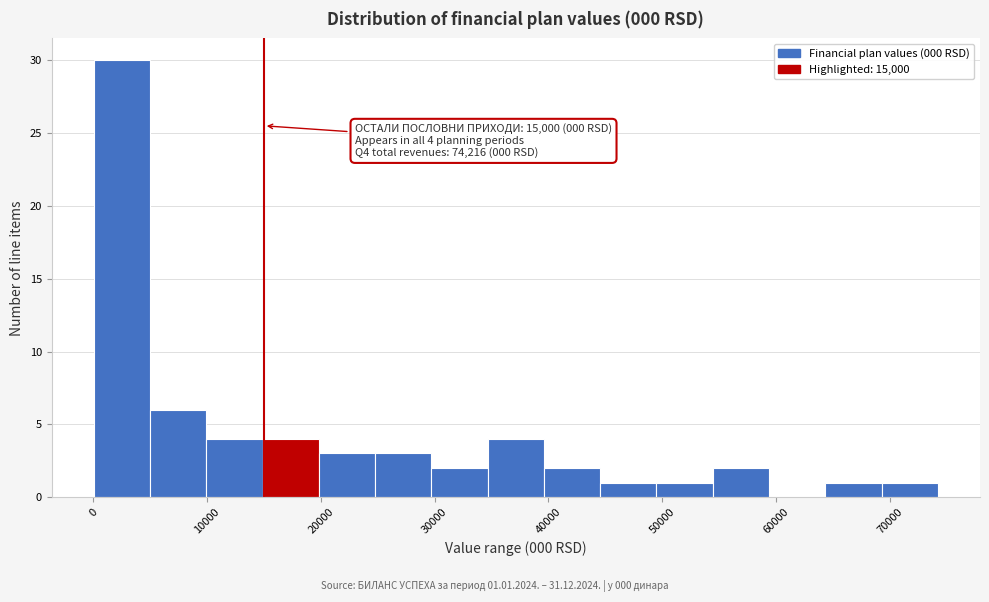

Which range on the x-axis has the tallest bar?

0 to 5000